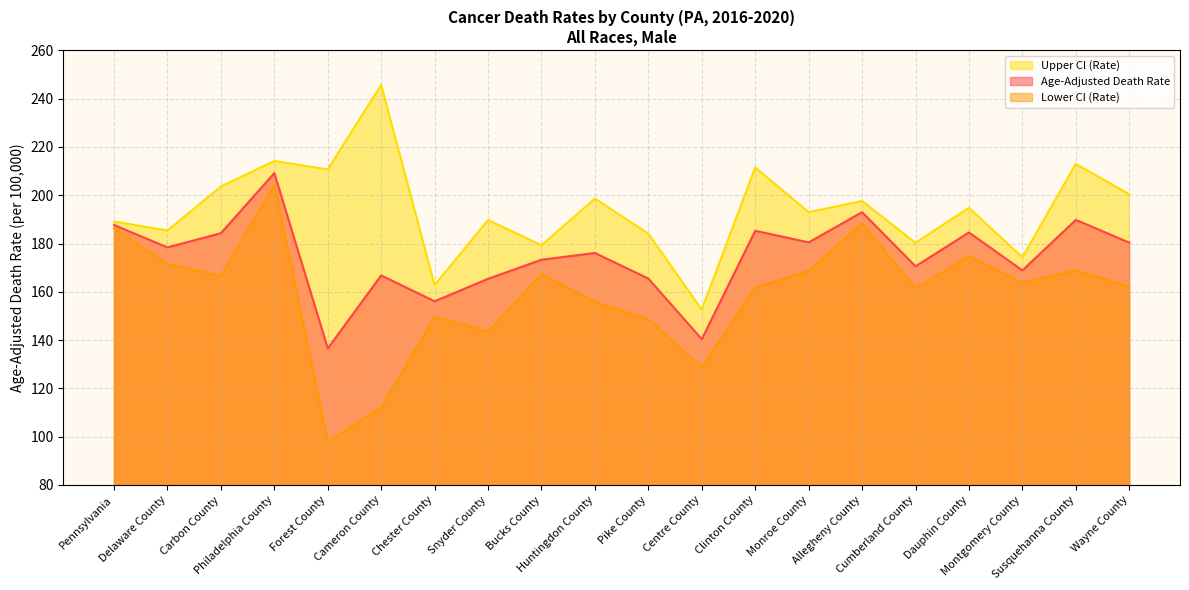

Where is Age-Adjusted Death Rate nearest to the value 172?

Bucks County